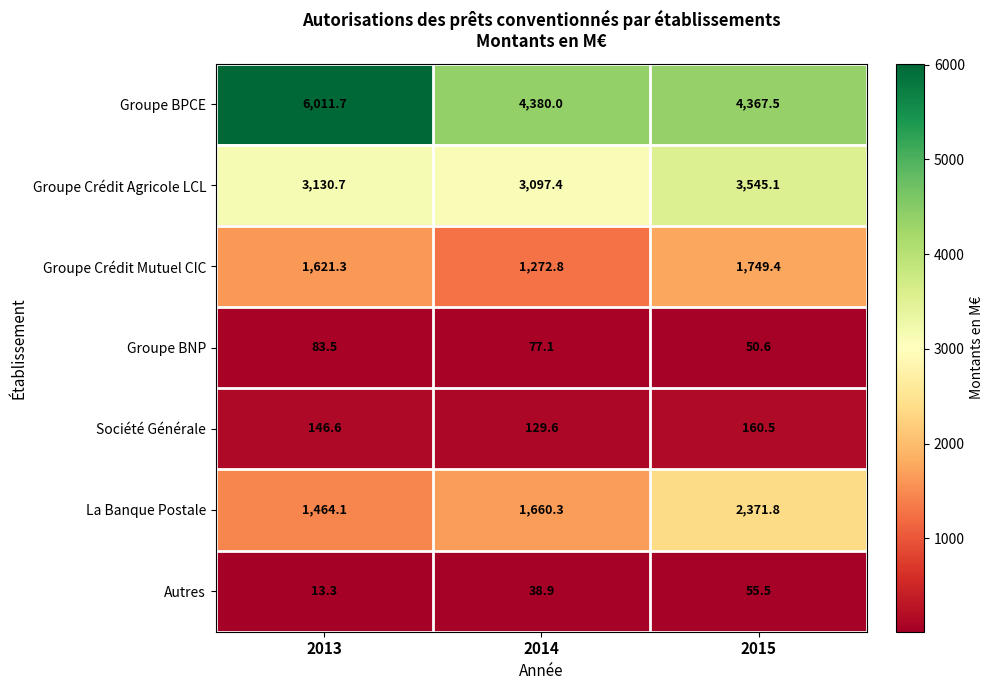

Rank the series by their maximum value, from highest to lowest.

Groupe BPCE, Groupe Crédit Agricole LCL, La Banque Postale, Groupe Crédit Mutuel CIC, Société Générale, Groupe BNP, Autres